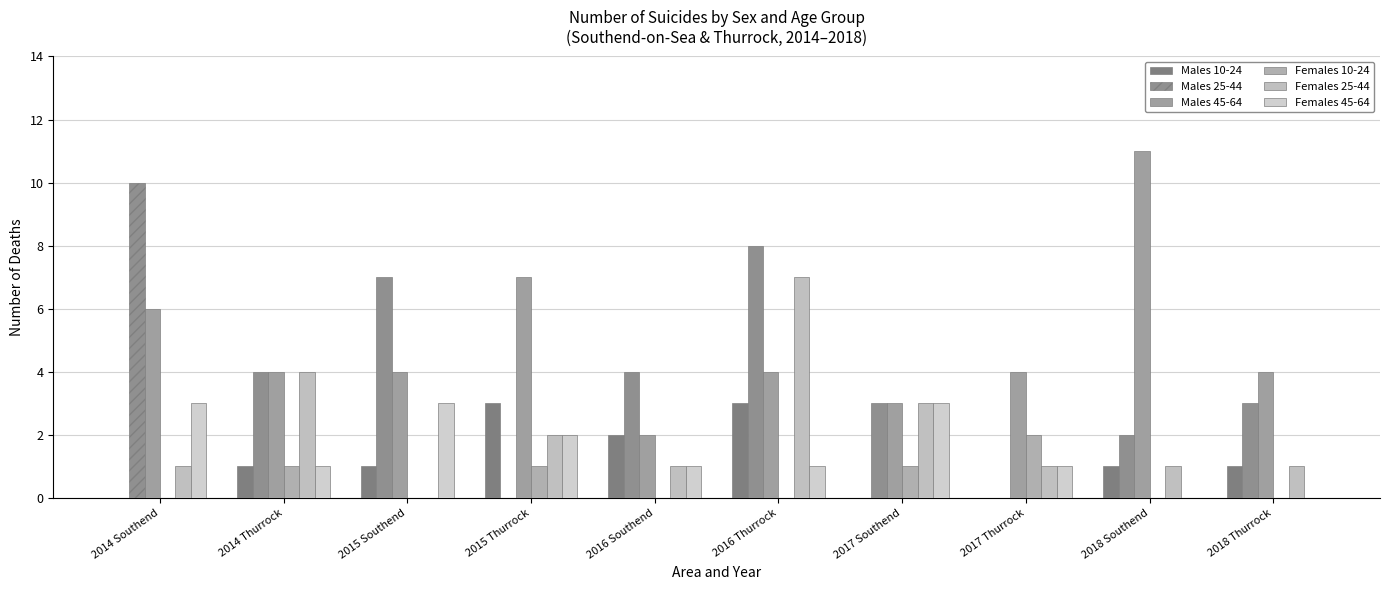

What is the difference between the maximum and minimum values in the Males 45-64 series?

9